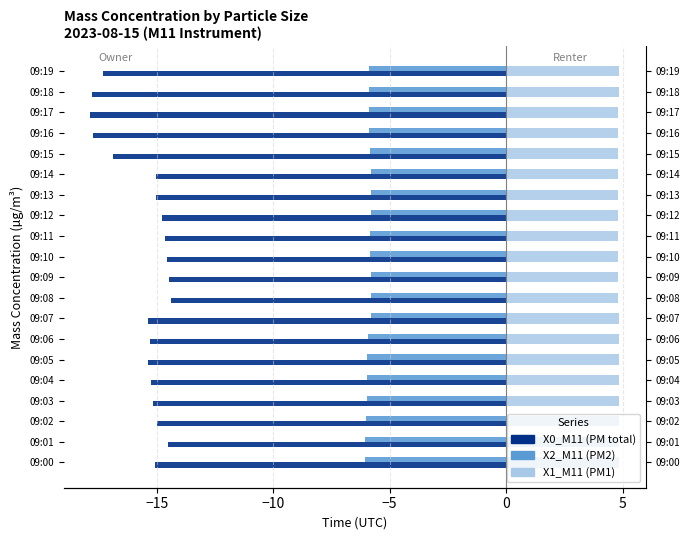

What is the difference between the second highest and second lowest values in the X1_M11 series?

0.1